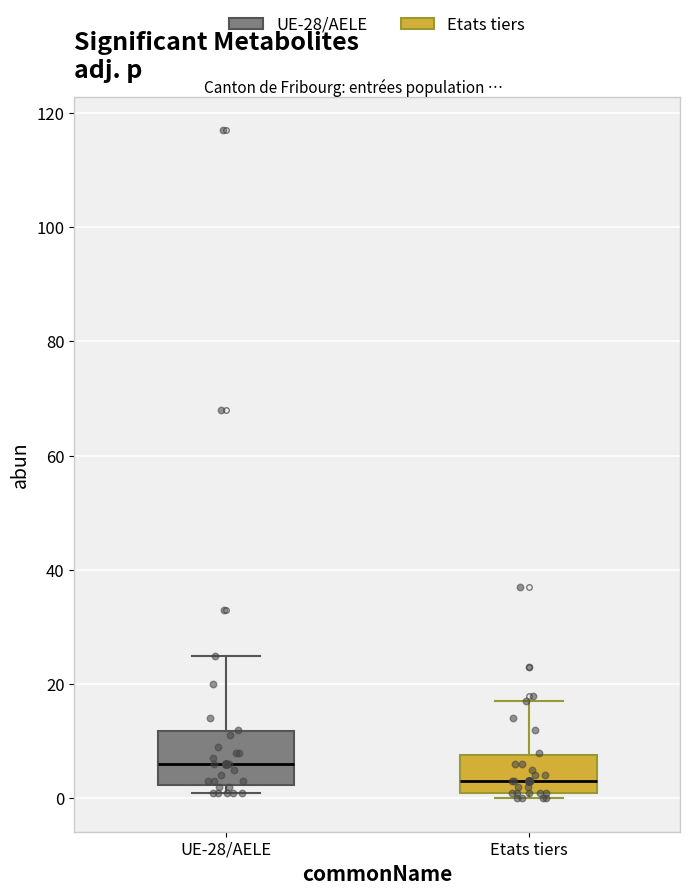

Comparing the boxes themselves (not the whiskers), which one is the tallest?

UE-28/AELE